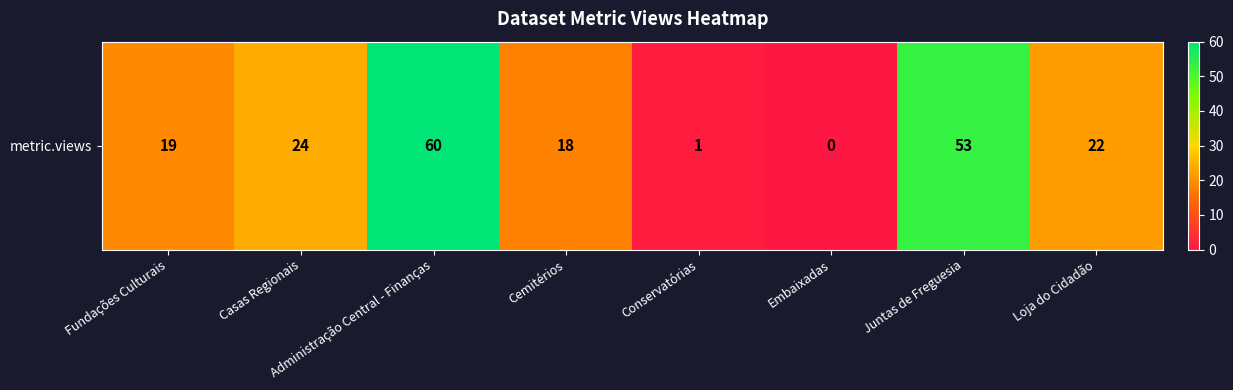

What is the difference between the values at Casas Regionais and Conservatórias?

23